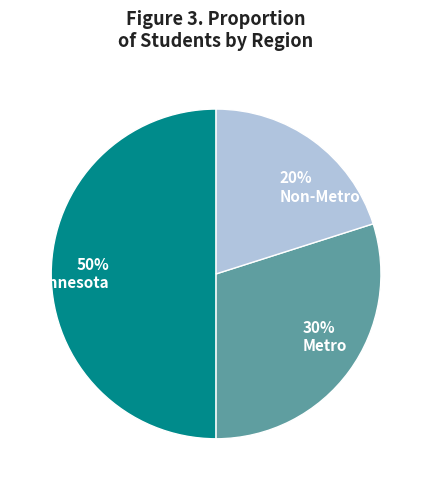

To the nearest percent, what percentage of the pie is Non-Metro?

20%